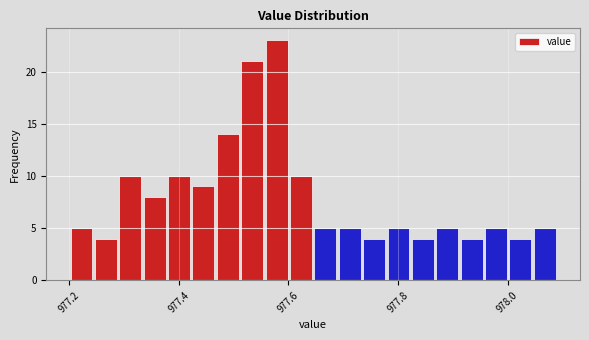

Around what value on the x-axis is the tallest bar? Give the approximate position of its centre, as read against the axis.

977.58